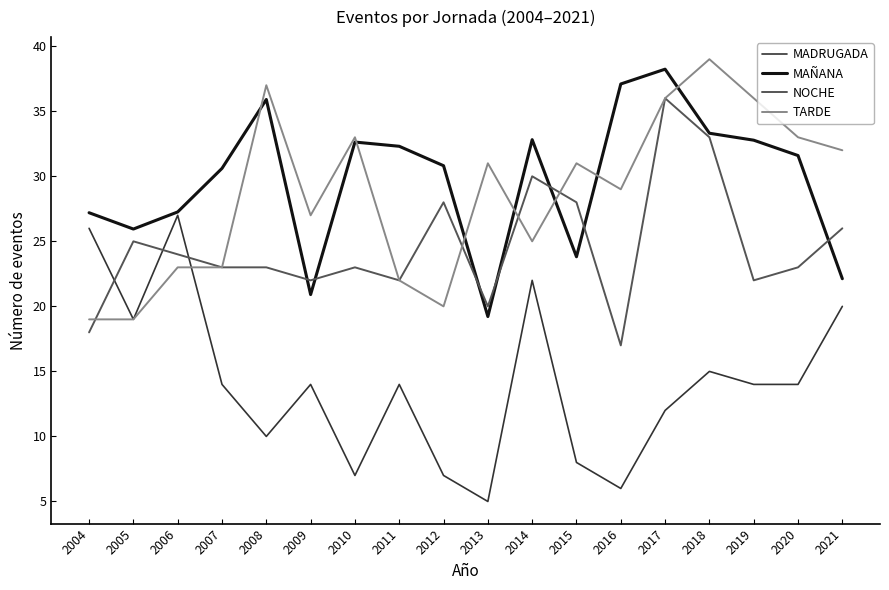

What is the minimum value for TARDE?

19.0